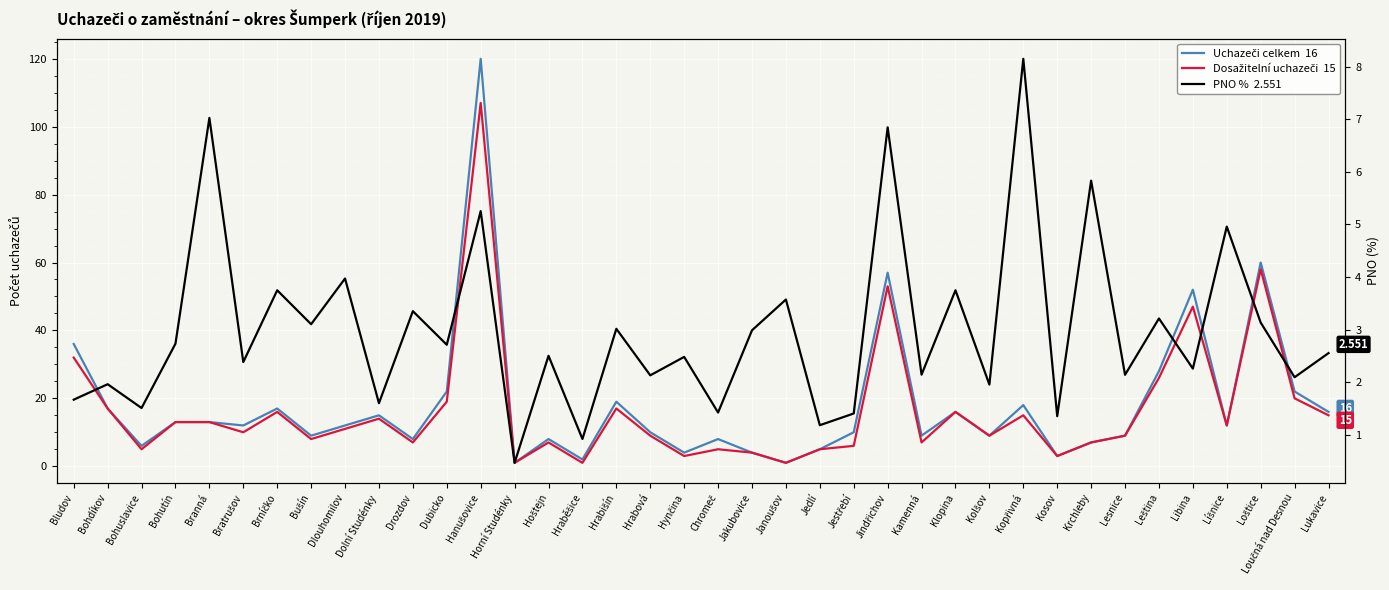

What is the highest value of the PNO %  2.551 series?

8.2